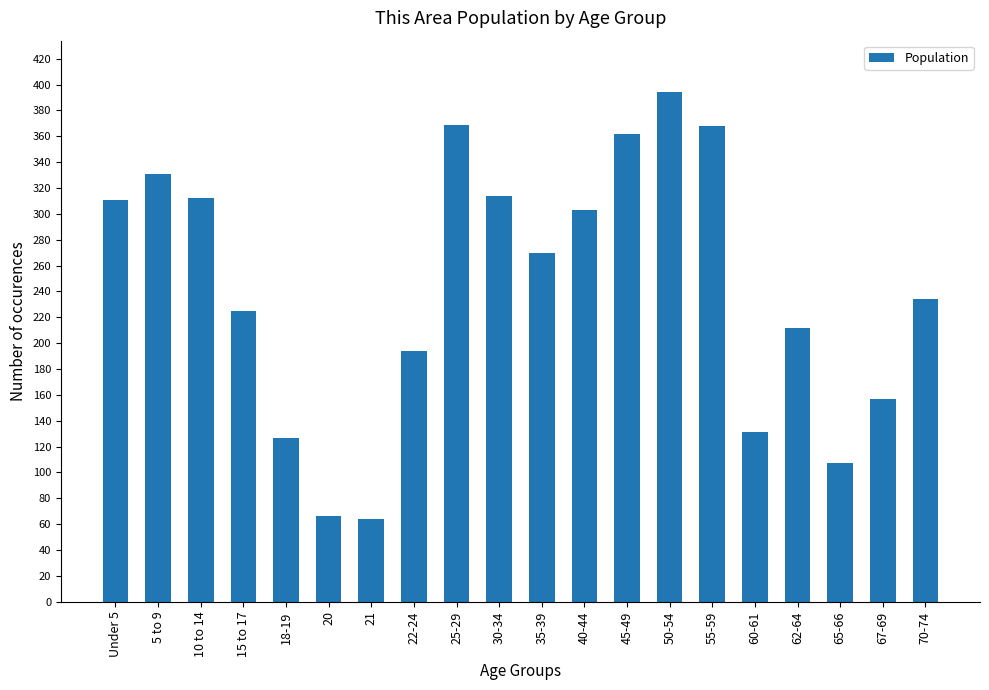

What is the average value?

243